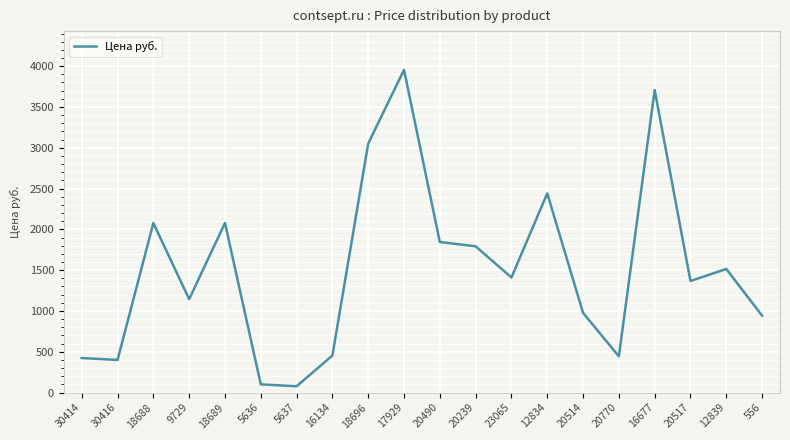

At which label does the data first exceed 1410?

18688